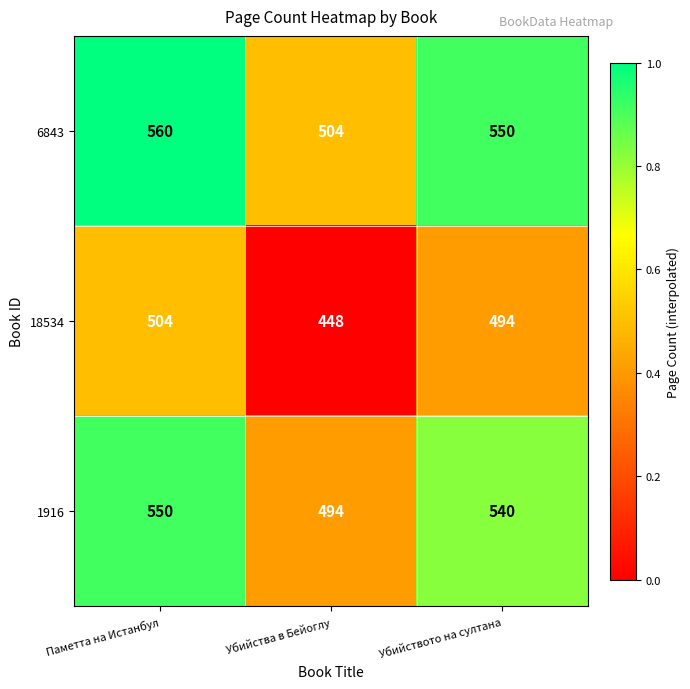

Rank the series by their maximum value, from lowest to highest.

18534, 1916, 6843